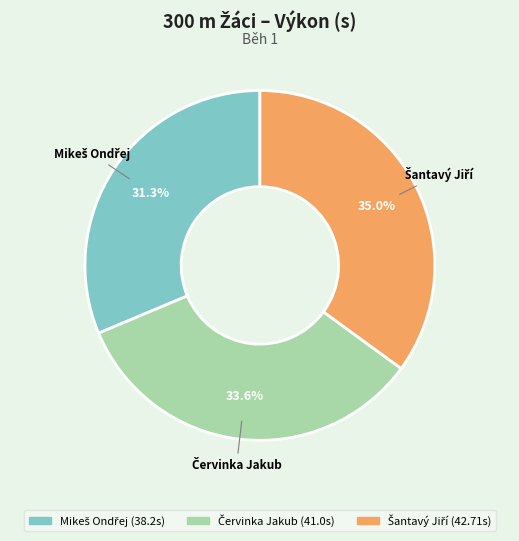

Is there any slice that represents more than half of the pie?

No